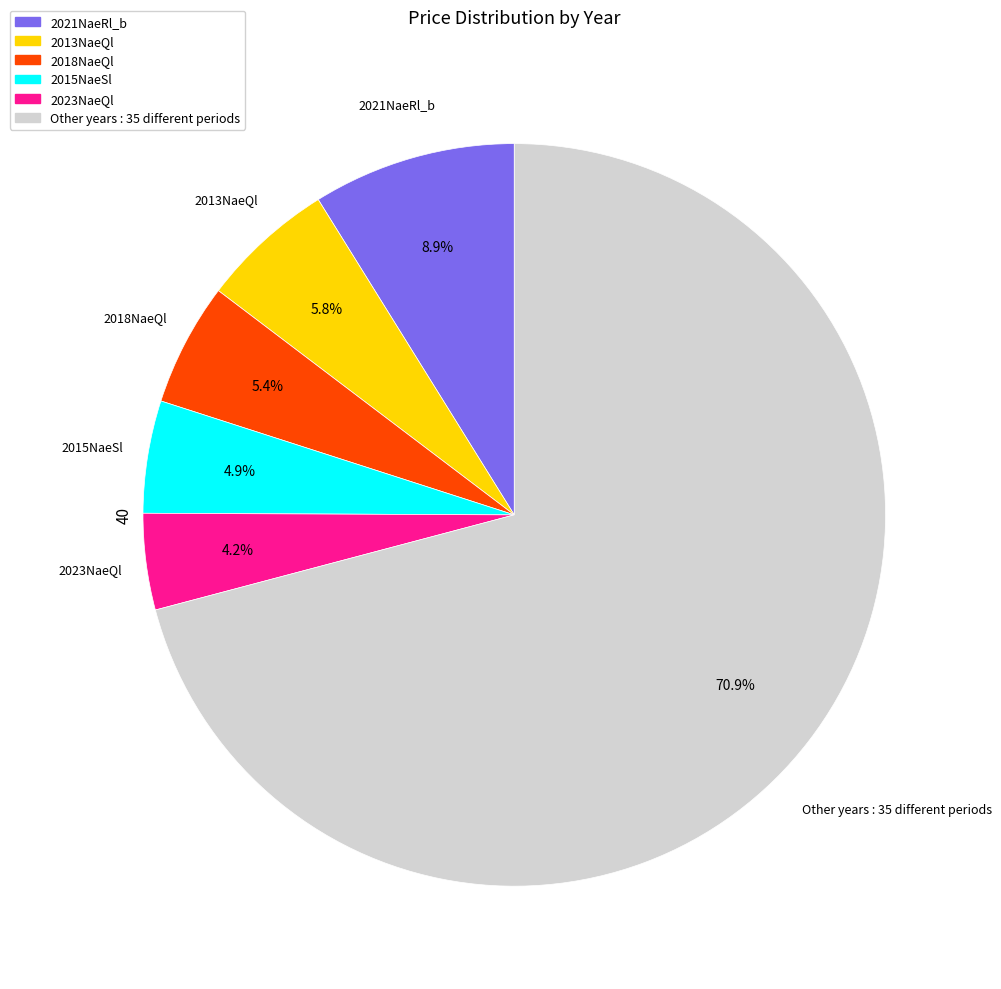

Combined, do 2013NaeQl and 2021NaeRl_b account for over 50%?

No